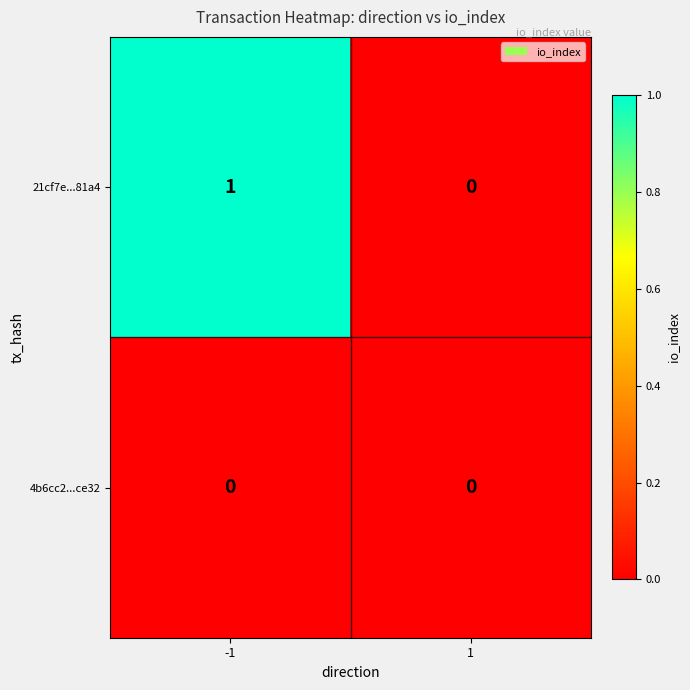

Which series has the widest spread of values?

21cf7e...81a4